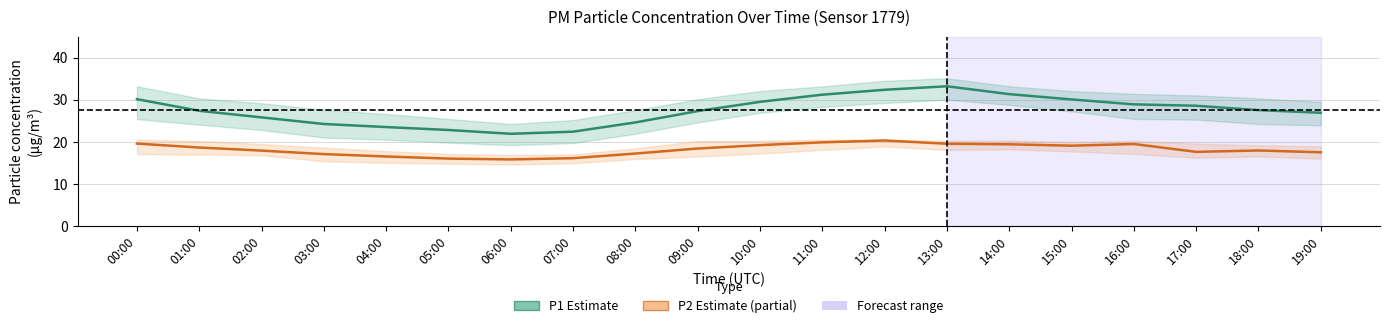

What is the smallest value displayed?

15.8